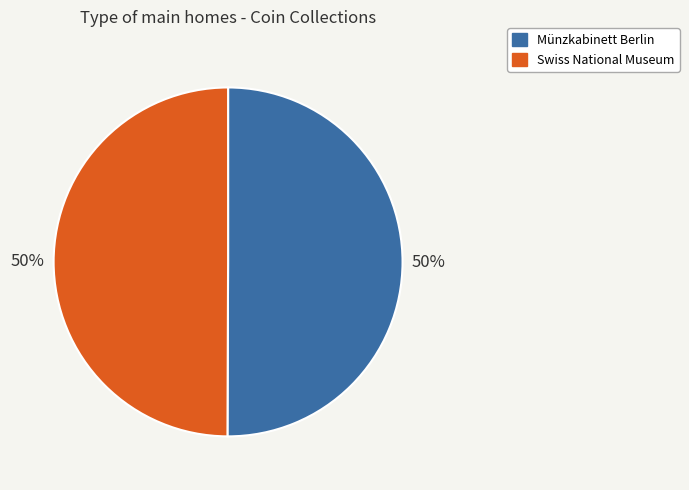

How many segments does this pie chart have?

2